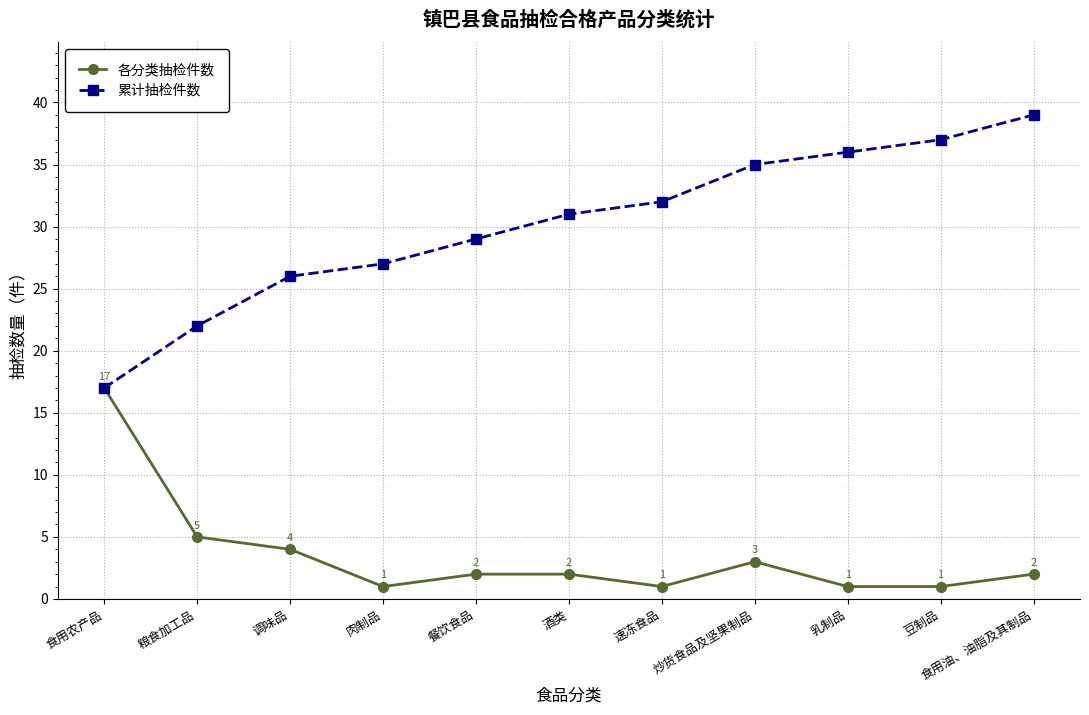

What is the sum of all 各分类抽检件数 values?

39